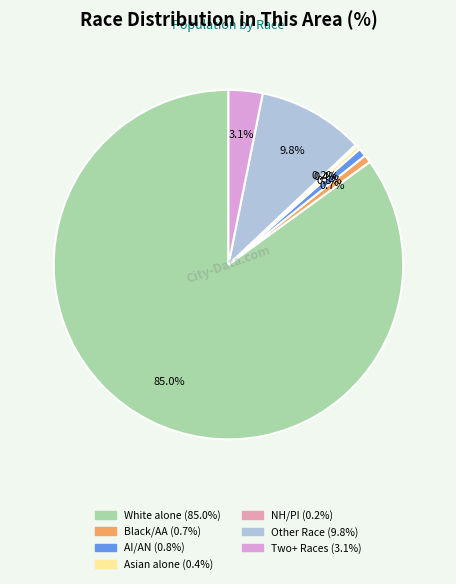

Does any single category account for the majority?

Yes